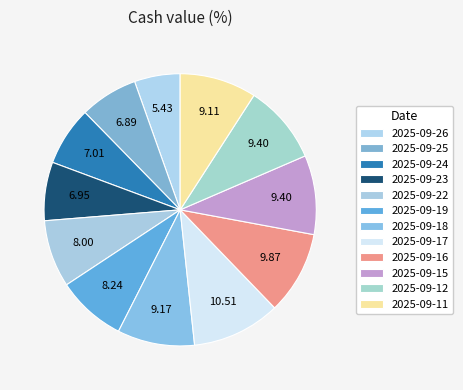

Count the number of slices in the pie.

12